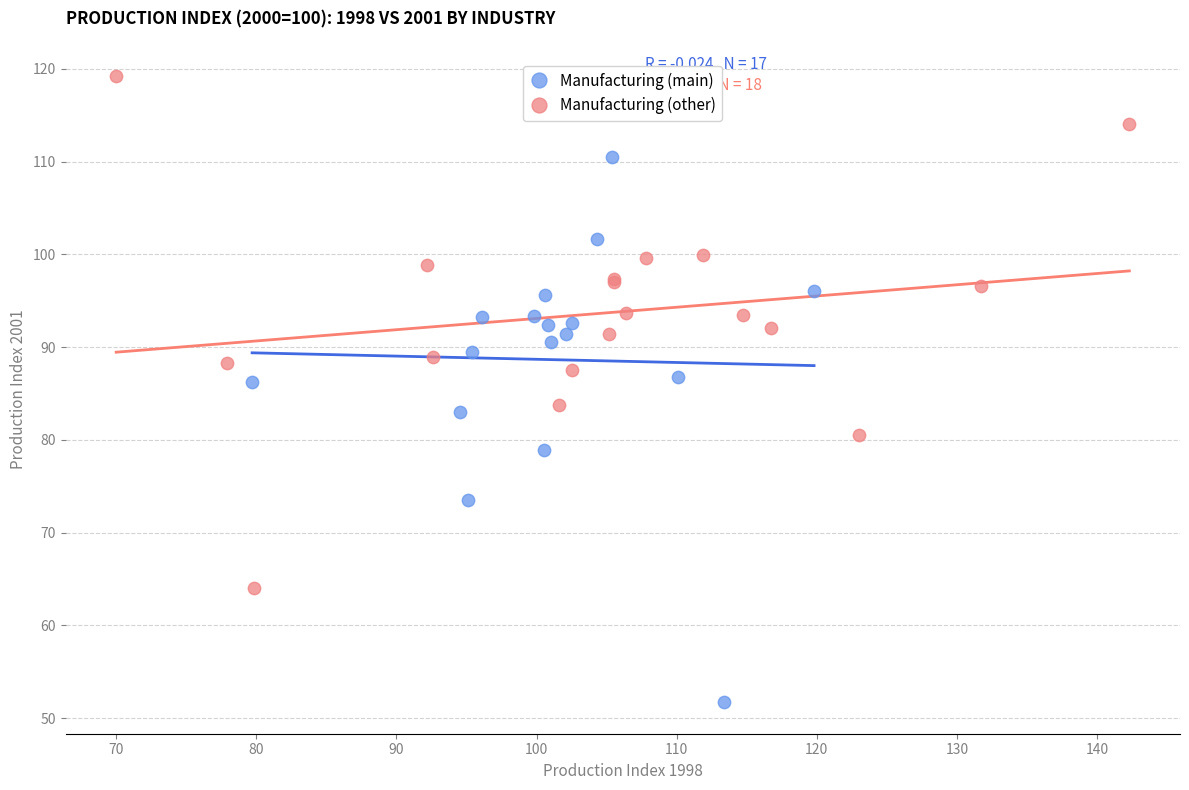

Which series has the widest spread of Y values?

Manufacturing (main)